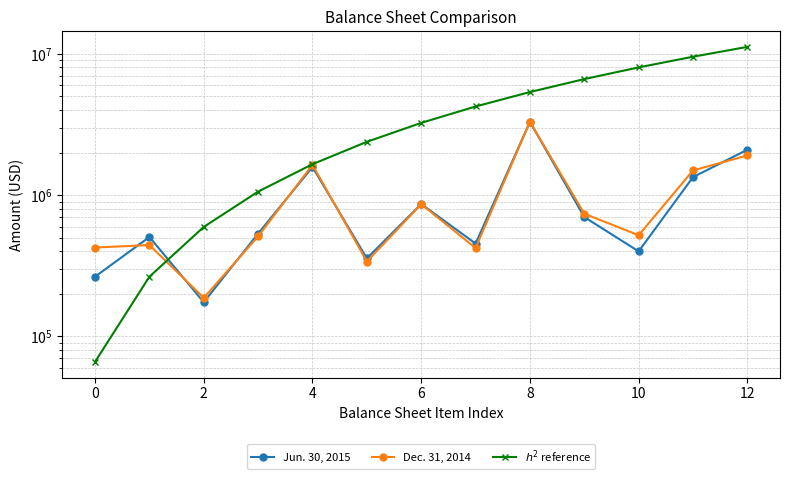

What is the label of the 13th point from the left?

12